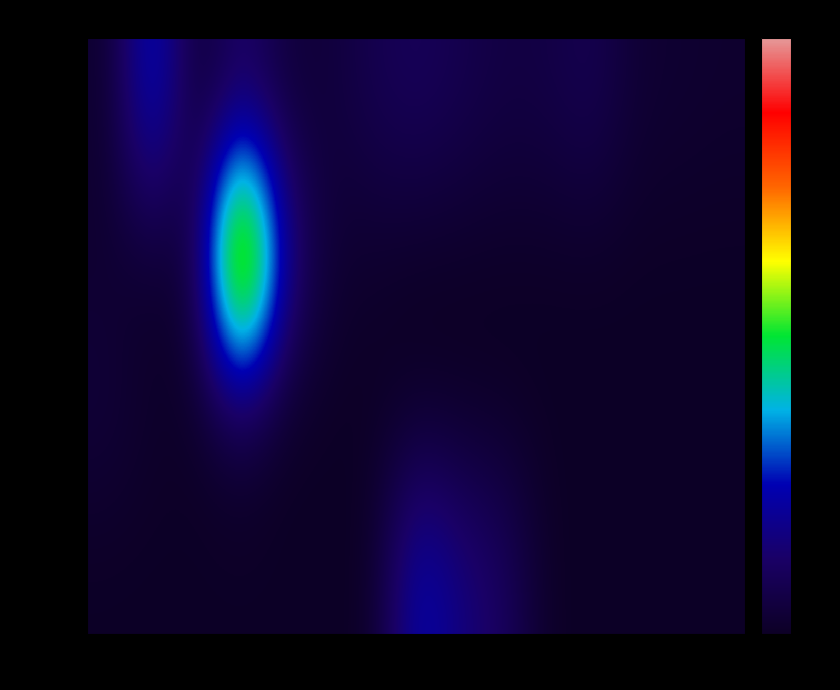

List the series in order of their peak value, highest first.

APBDP, APBD, APBN, BLUD